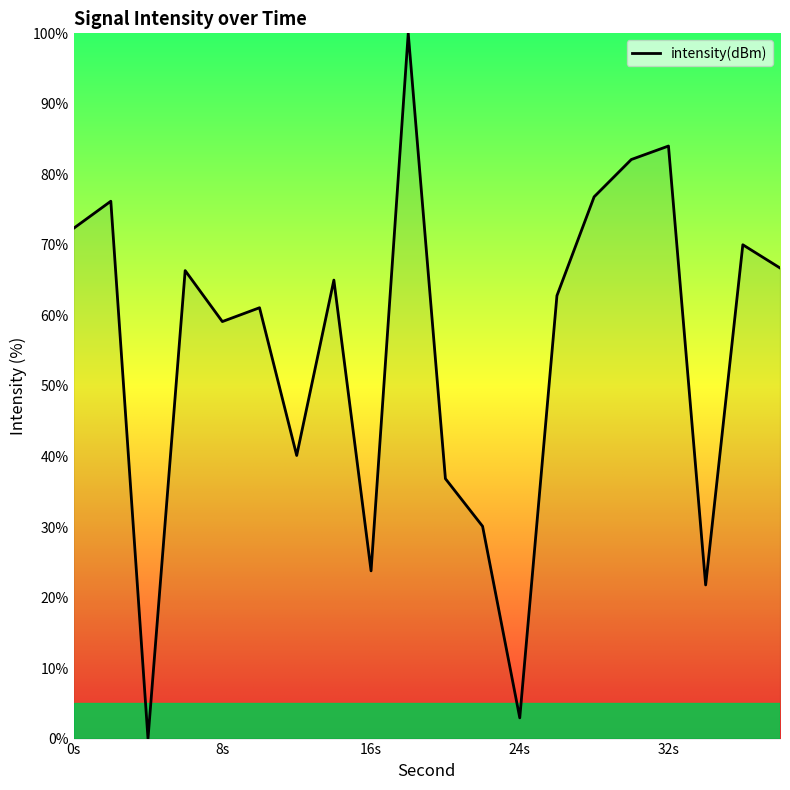

How many lines are shown in the chart?

1